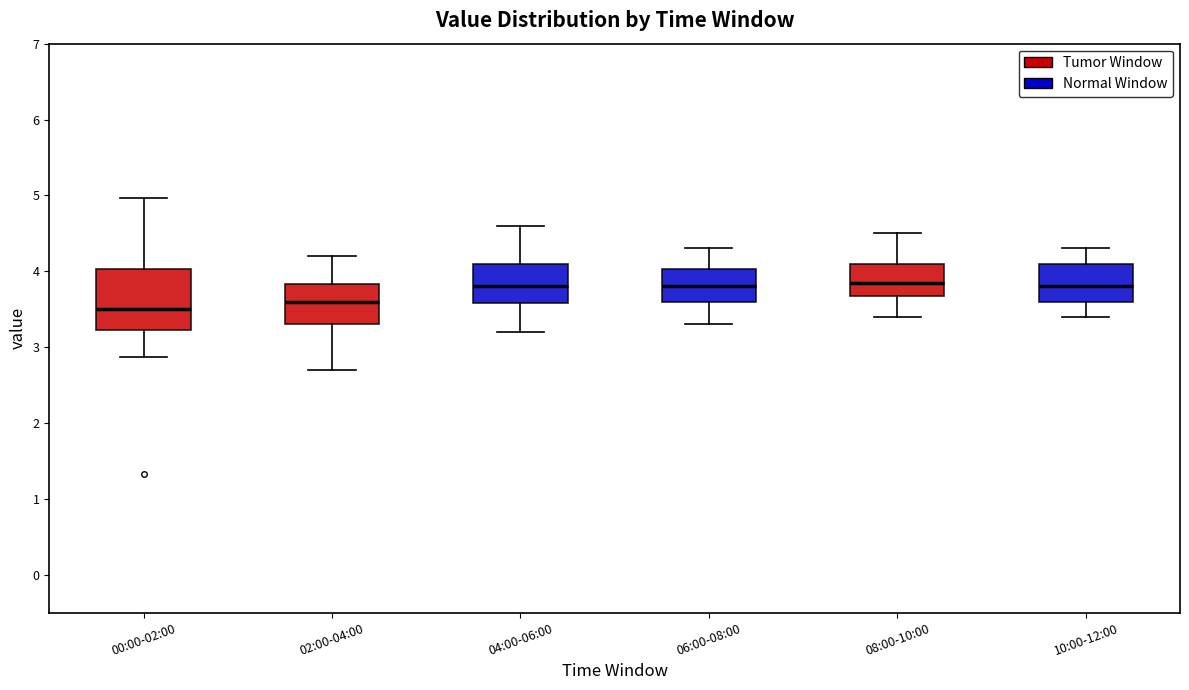

Where is the upper edge of the box for 00:00-02:00 on the y-axis? The values are not printed on the chart, so give them approximately, as read against the axis.

4.0